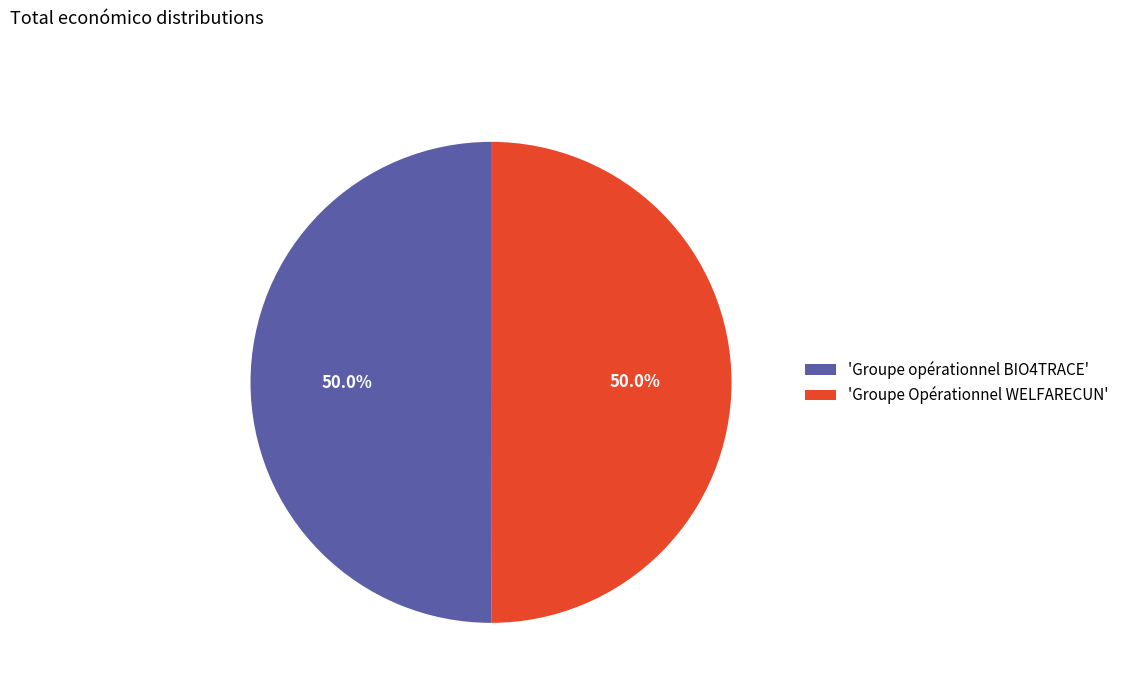

Approximately how many times larger is the value at 'Groupe opérationnel BIO4TRACE' compared to 'Groupe Opérationnel WELFARECUN'?

1.0